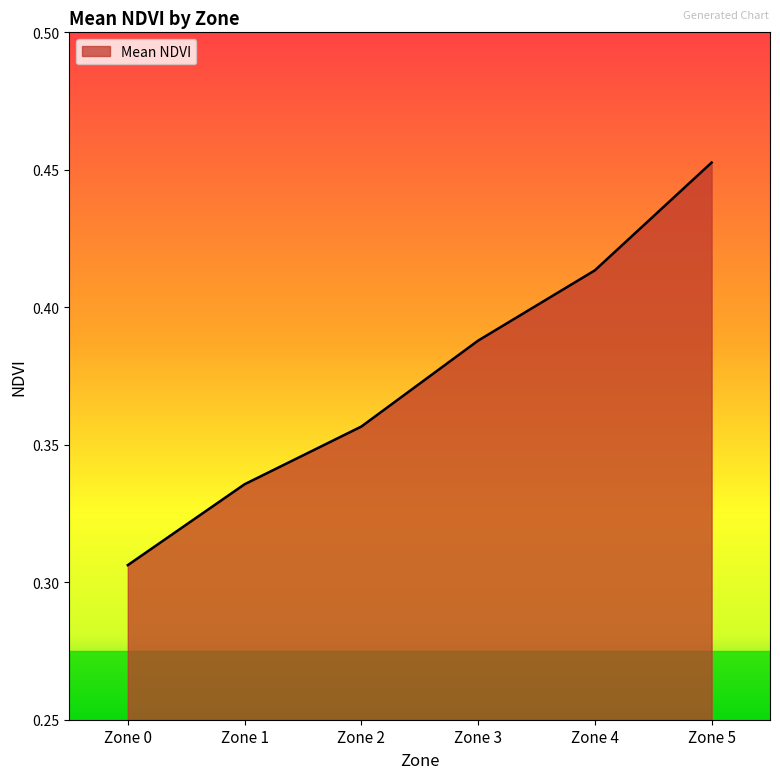

Between Zone 5 and Zone 0, which is larger?

Zone 5